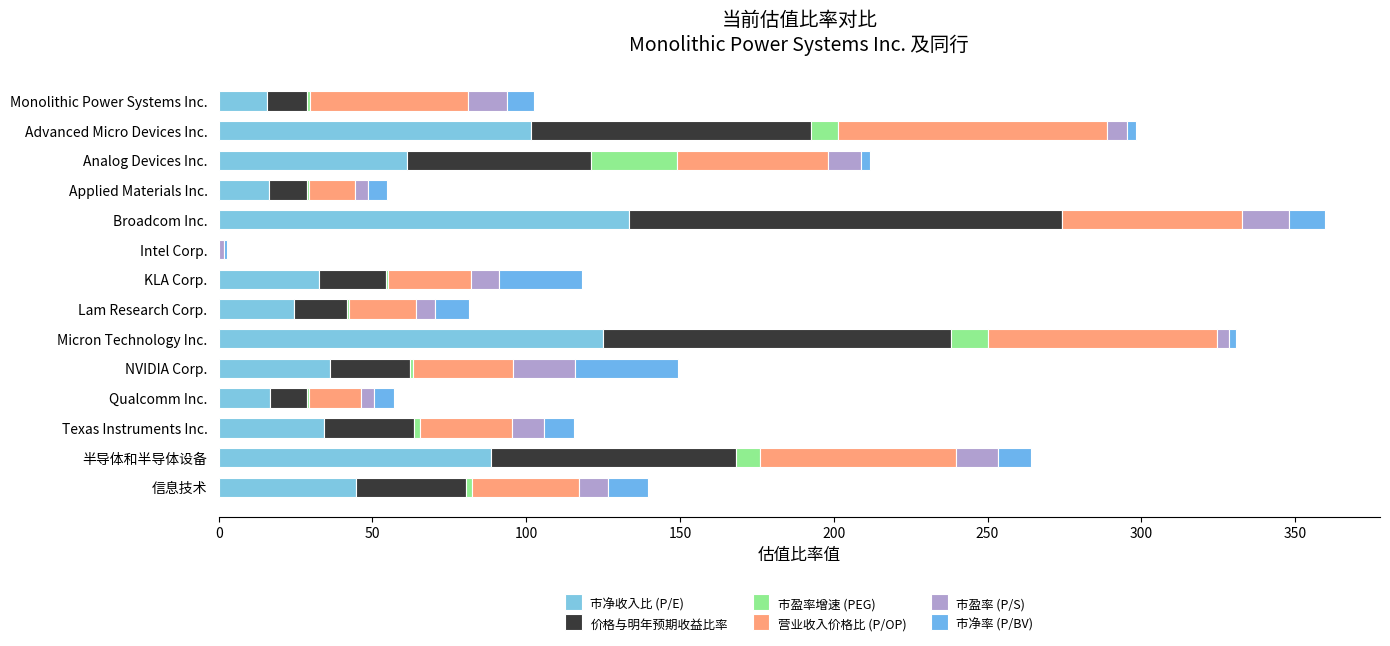

What is the difference between the maximum and second lowest values in the 营业收入价格比 (P/OP) series?

72.6